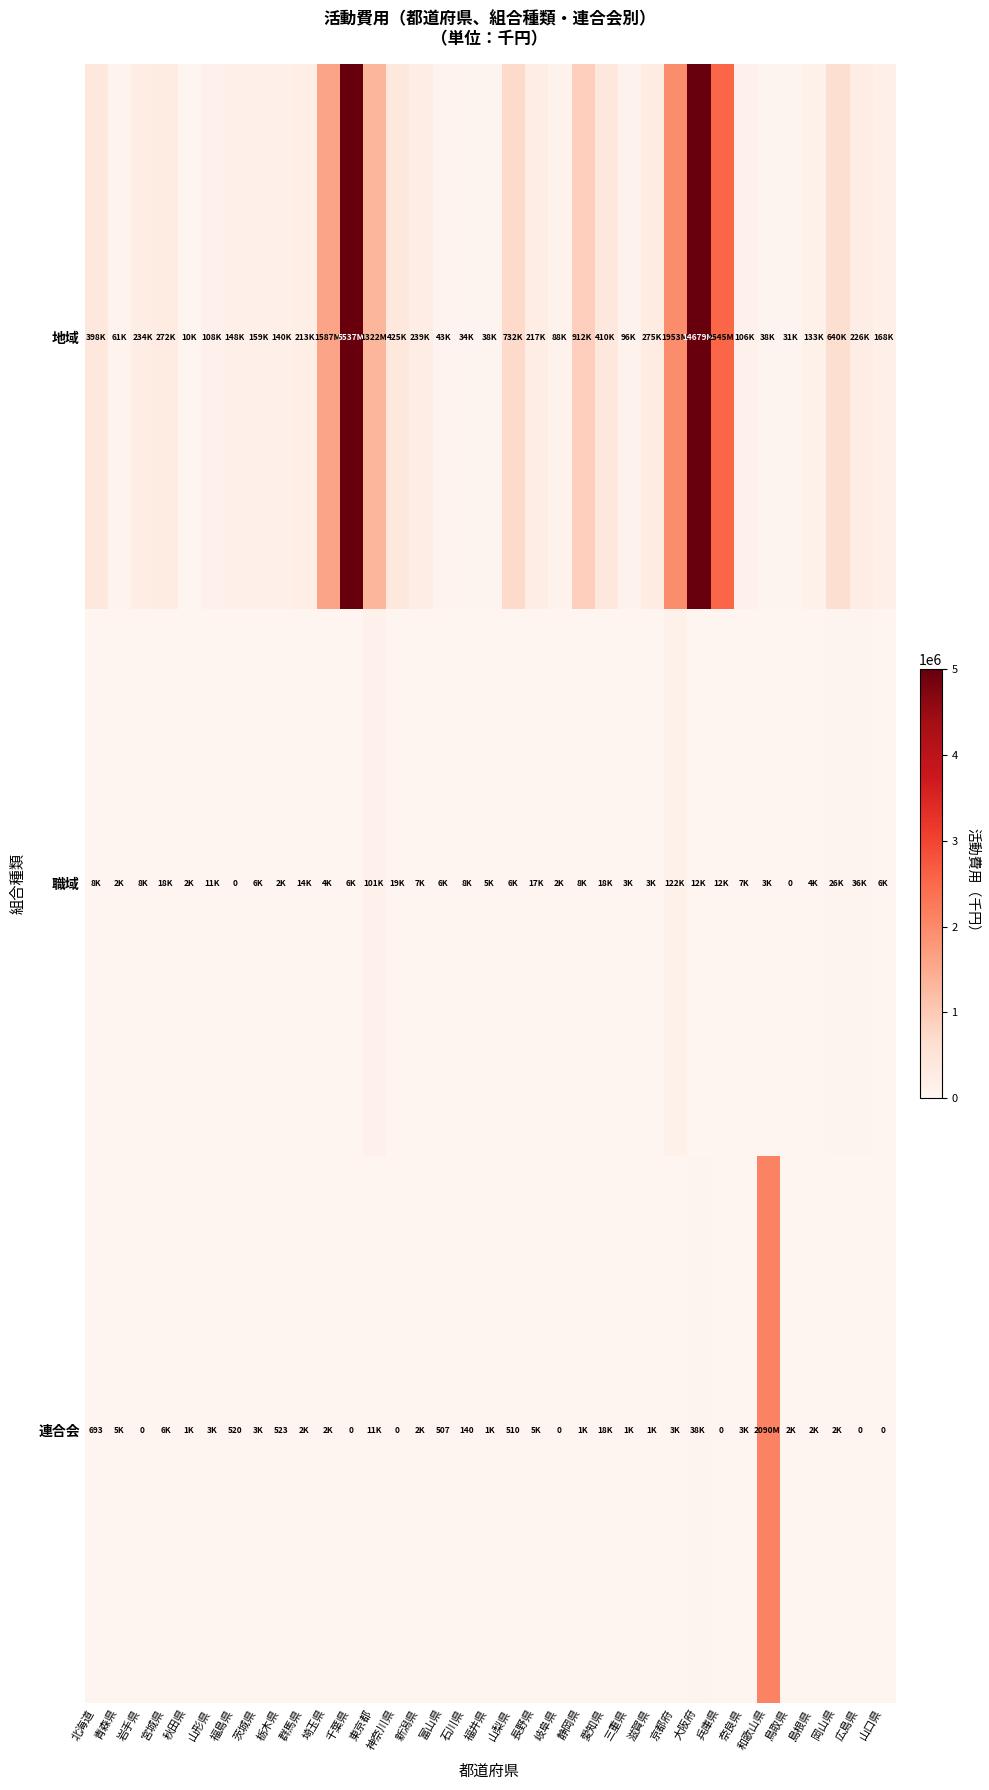

What is the maximum value for 地域?

14678609.0